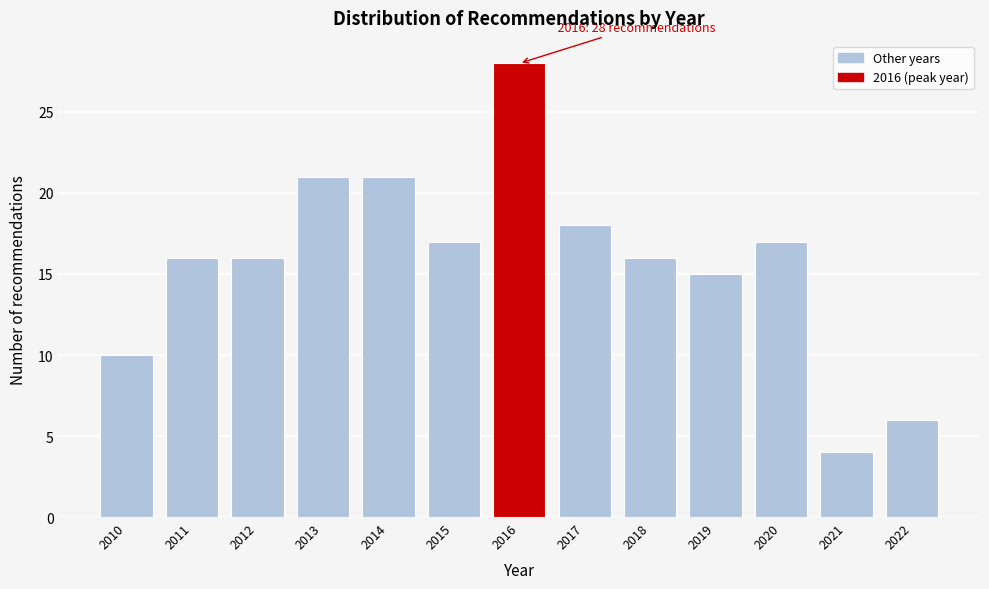

Reading left to right, what are all the values shown in this chart?

10	16	16	21	21	17	28	18	16	15	17	4	6